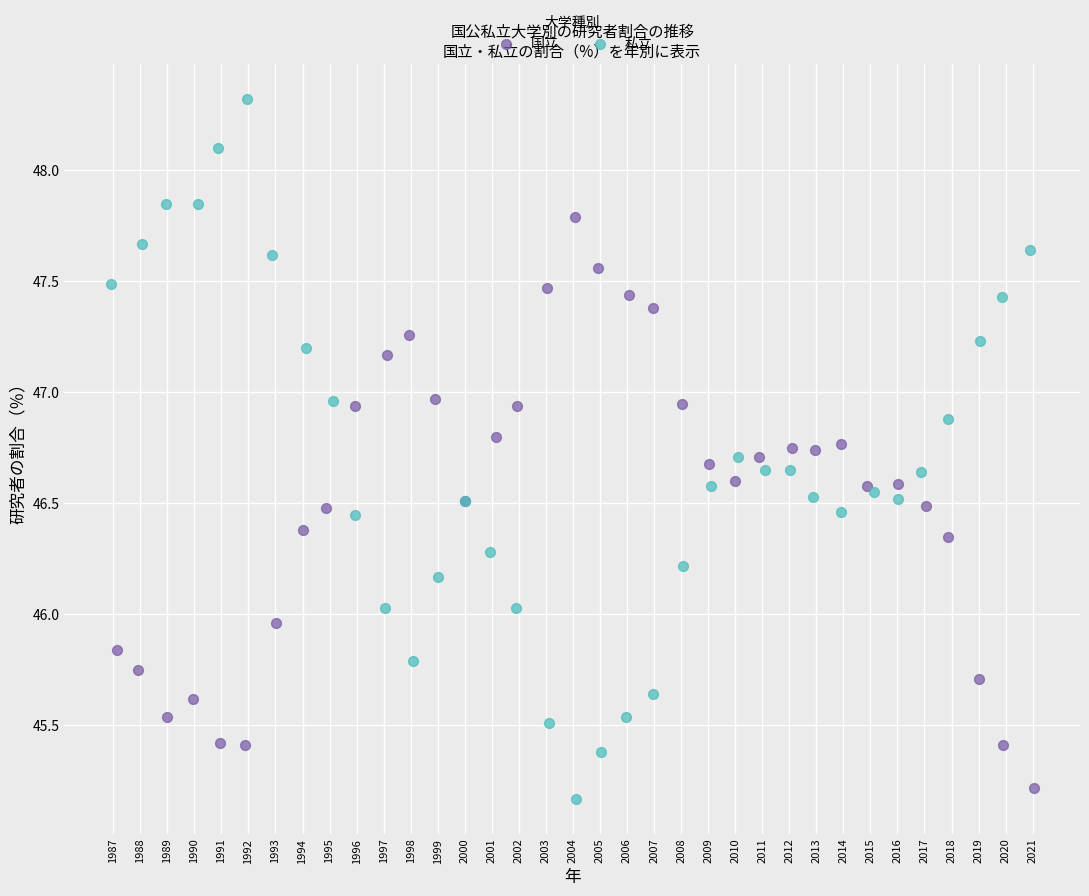

Which series contains the highest Y value?

私立